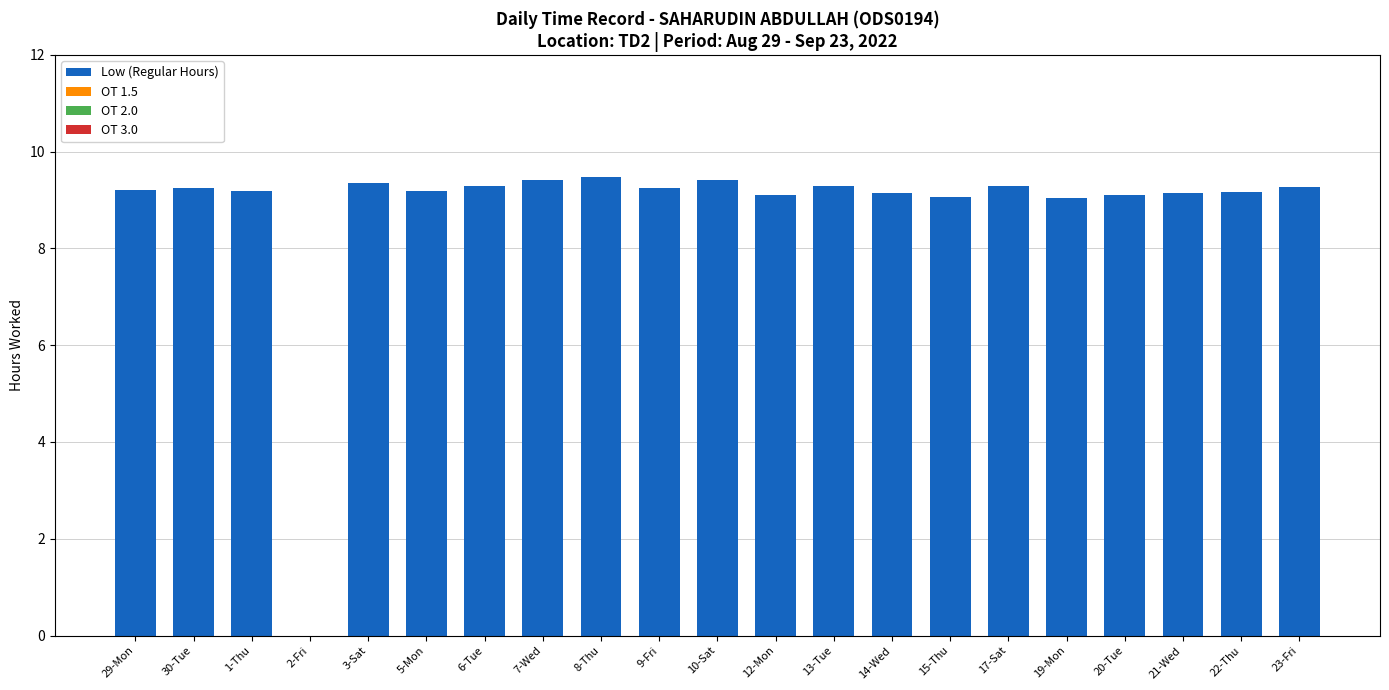

The value at 13-Tue is 4.1. True or false?

False